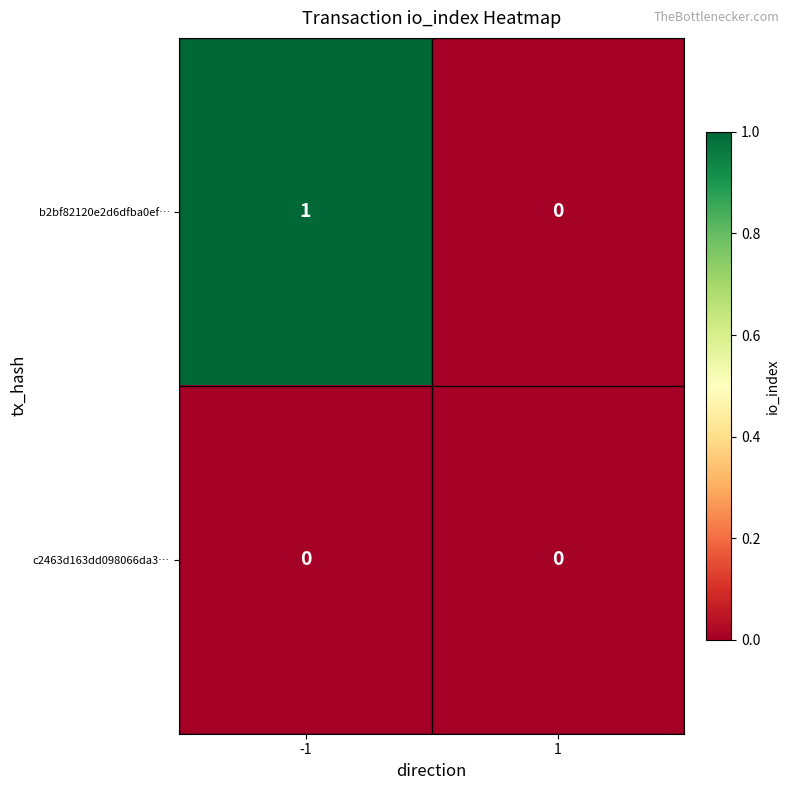

What is the greatest value displayed?

1